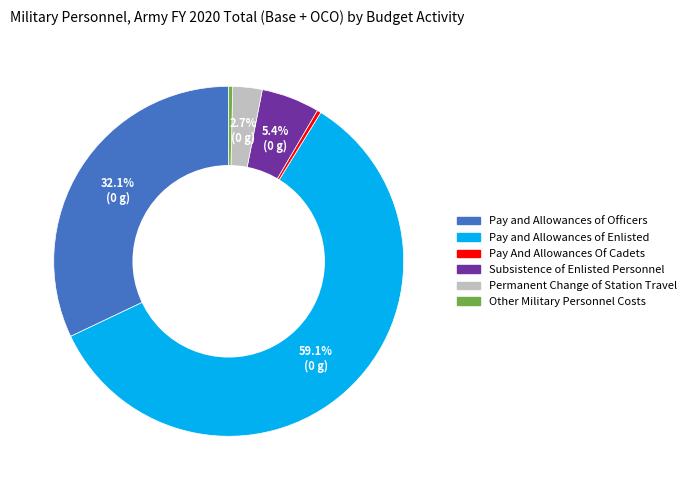

To the nearest percent, what is the difference between the Other Military Personnel Costs and Pay and Allowances of Enlisted slice percentages?

59%